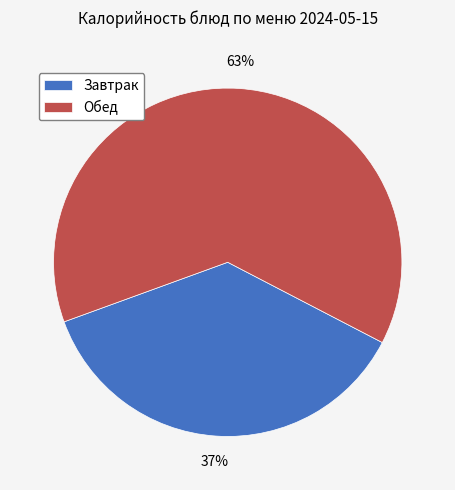

Is there a majority slice in this chart?

Yes